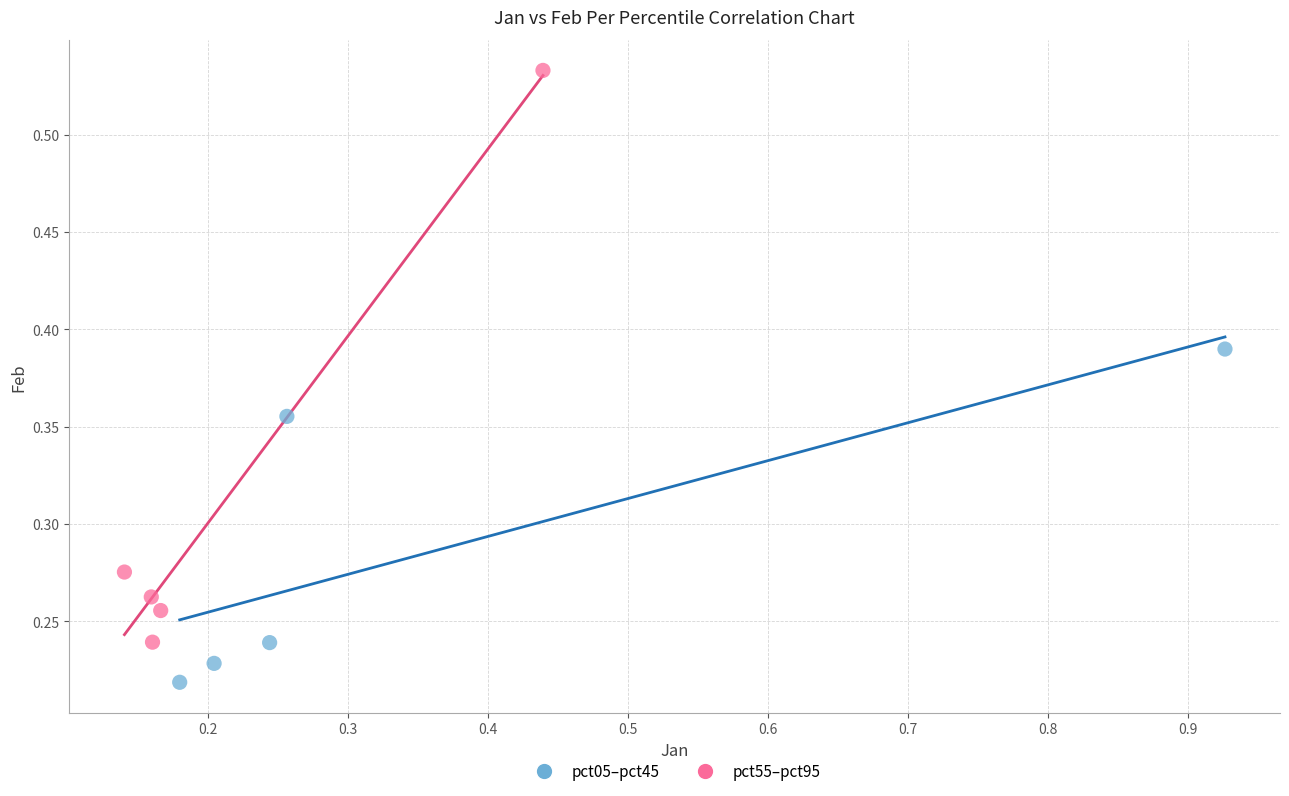

What are all the series names shown in the legend?

pct05–pct45, pct55–pct95